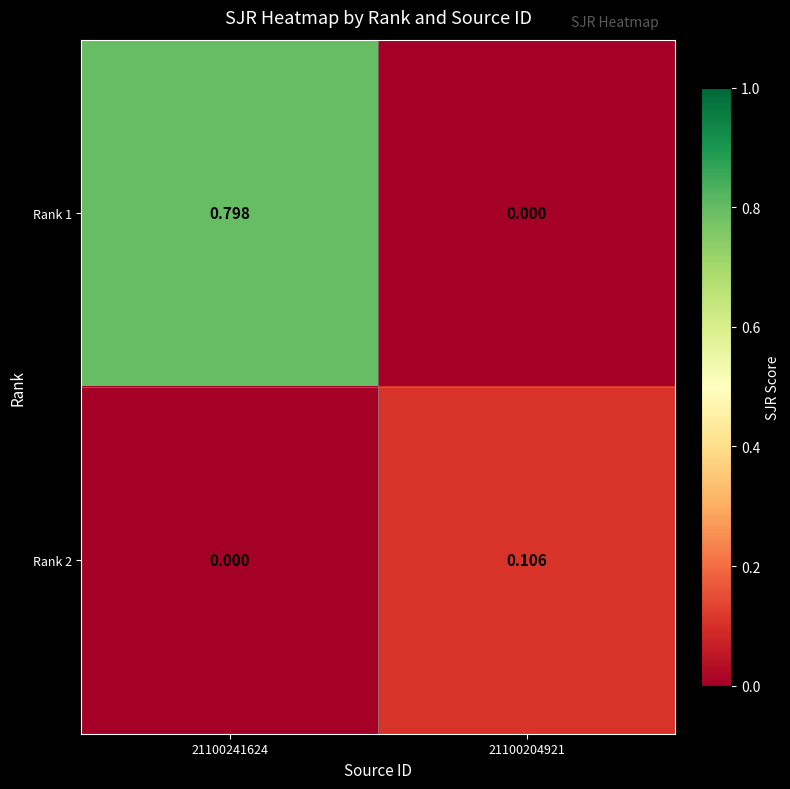

How many categories are shown in the chart?

2